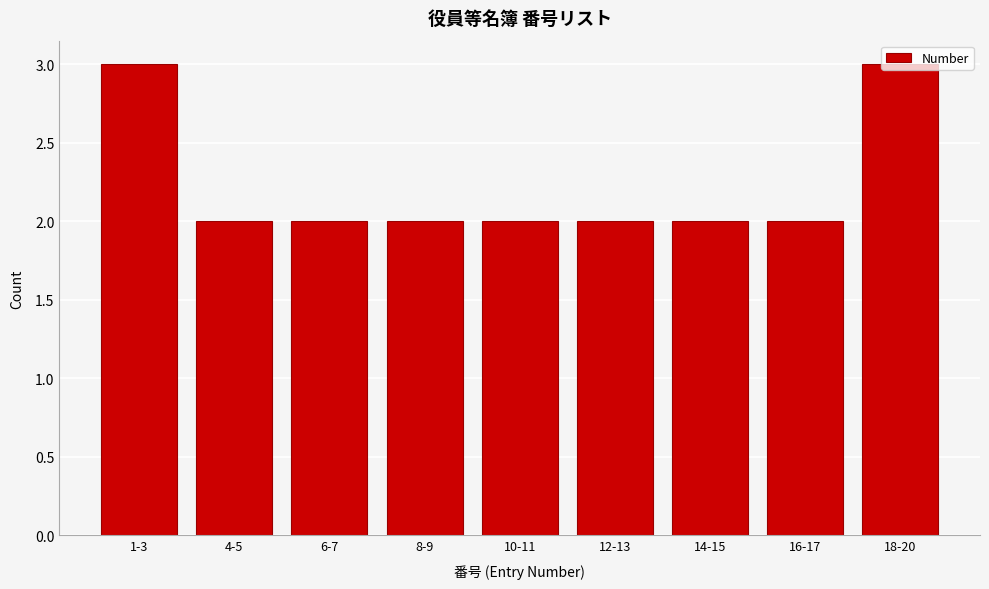

What is the ratio of the value at 14-15 to the value at 12-13?

1.0